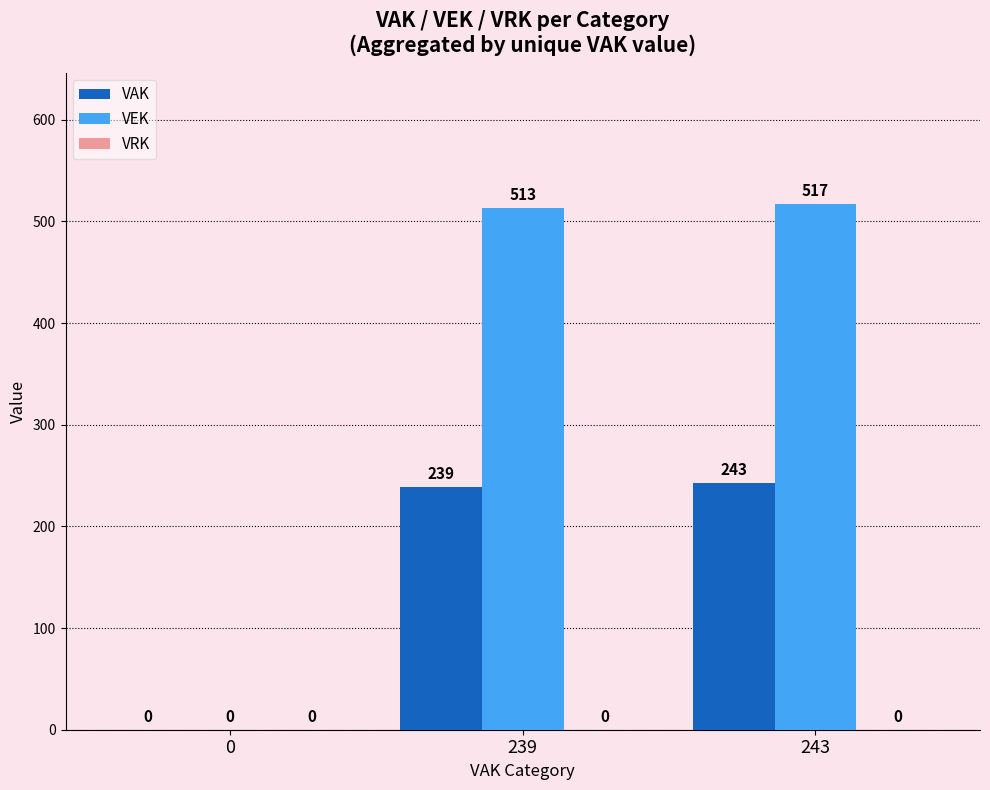

The VAK series shows 239 at 239. True or false?

True